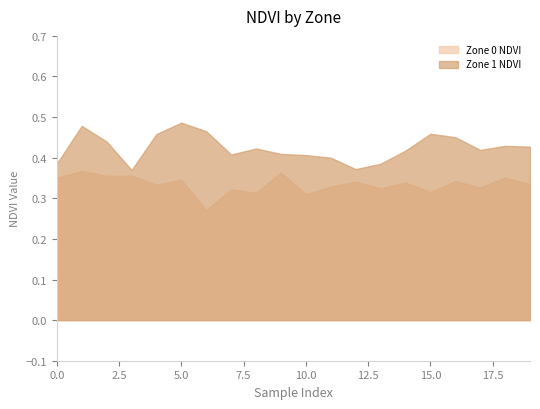

What is the total value across all series at 19?

0.8